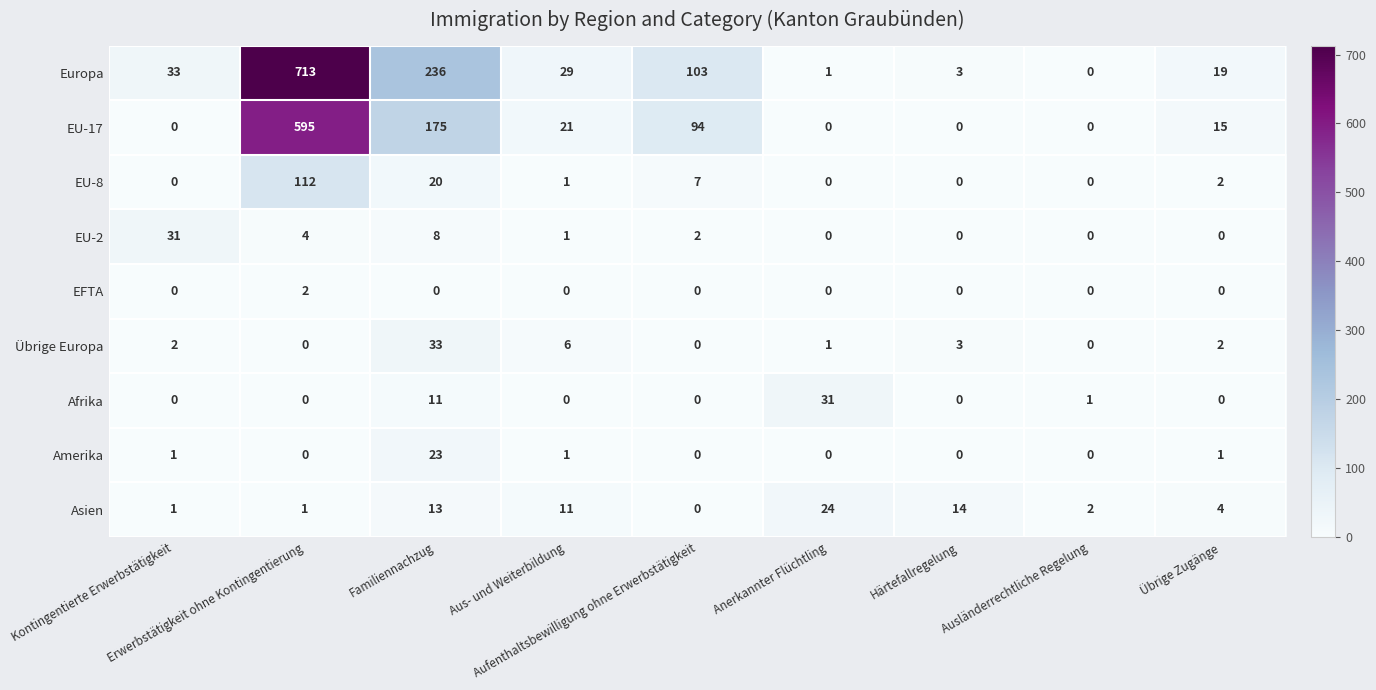

What is the difference between the maximum and second lowest values in the Europa series?

712